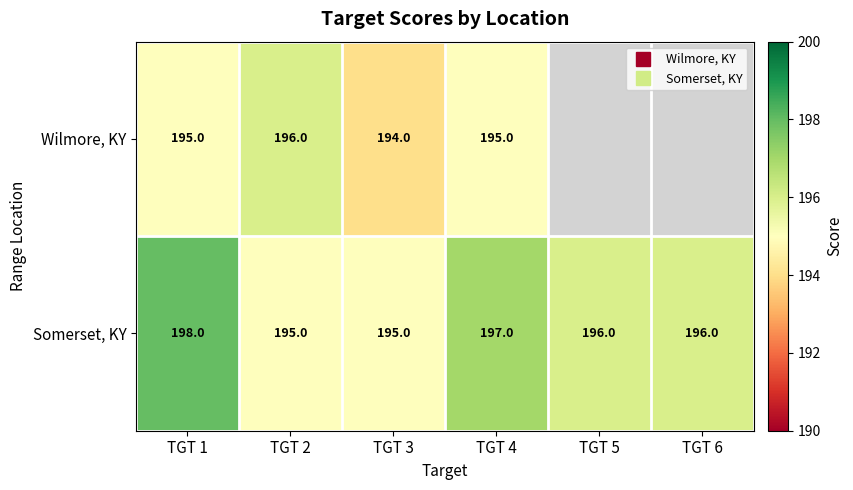

Rank the series by their maximum value, from highest to lowest.

Somerset, KY, Wilmore, KY